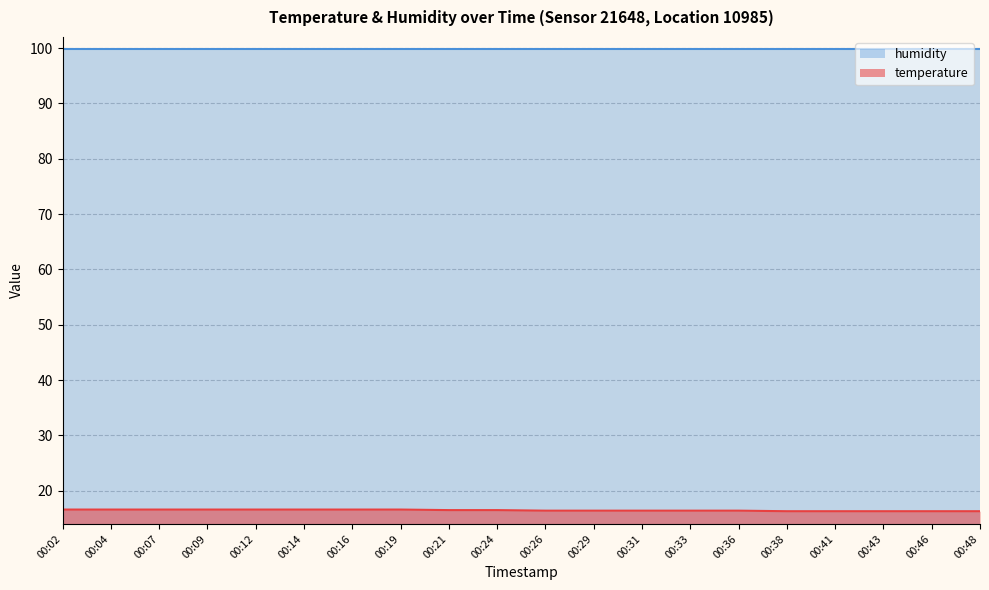

What is the difference between the maximum and minimum values?

0.3